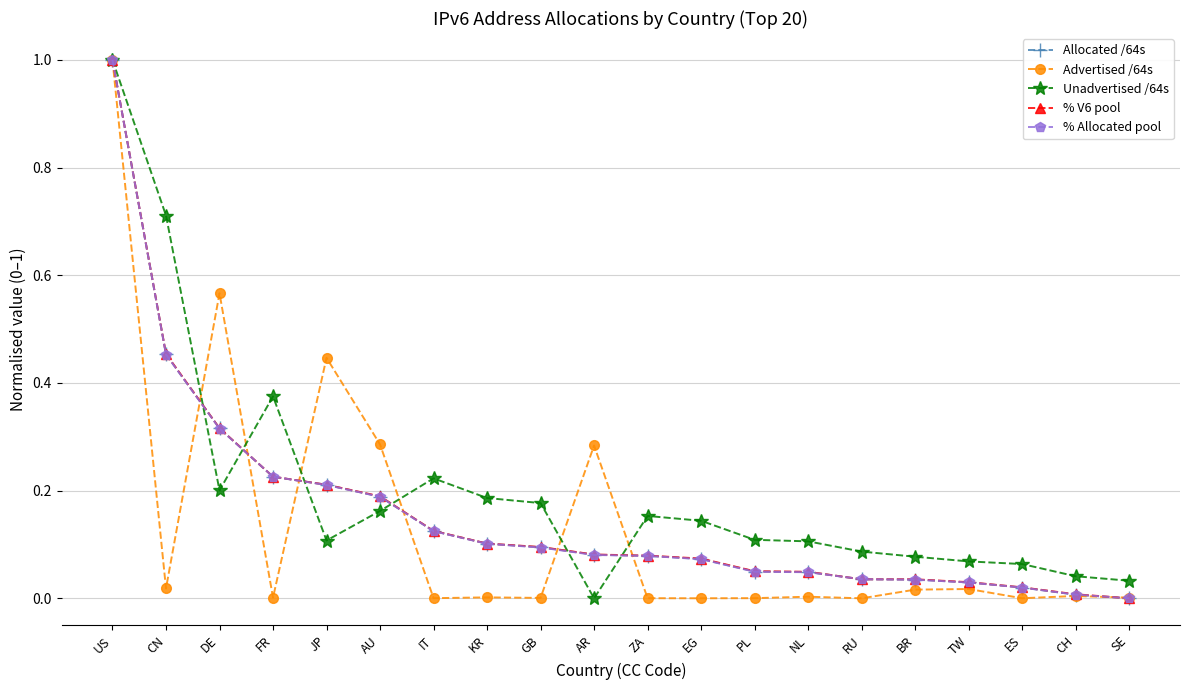

Is it true that % V6 pool equals 0.1 at IT?

True